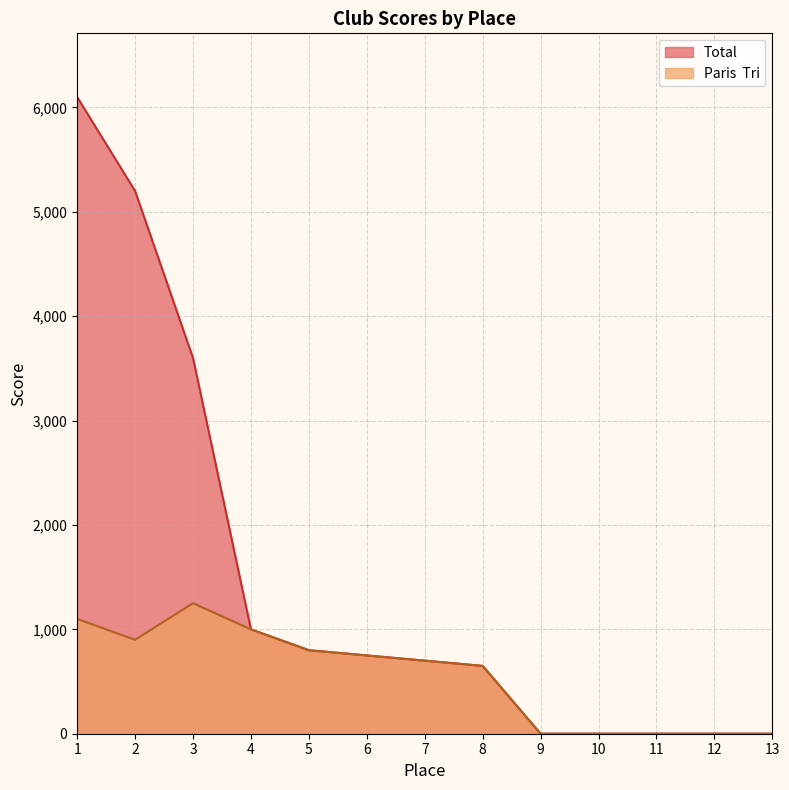

True or false: Total and Paris  Tri intersect in this chart.

False